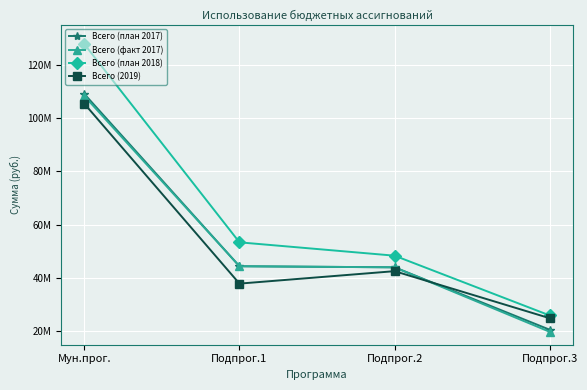

Which category has the highest value across all series?

Мун.прог.